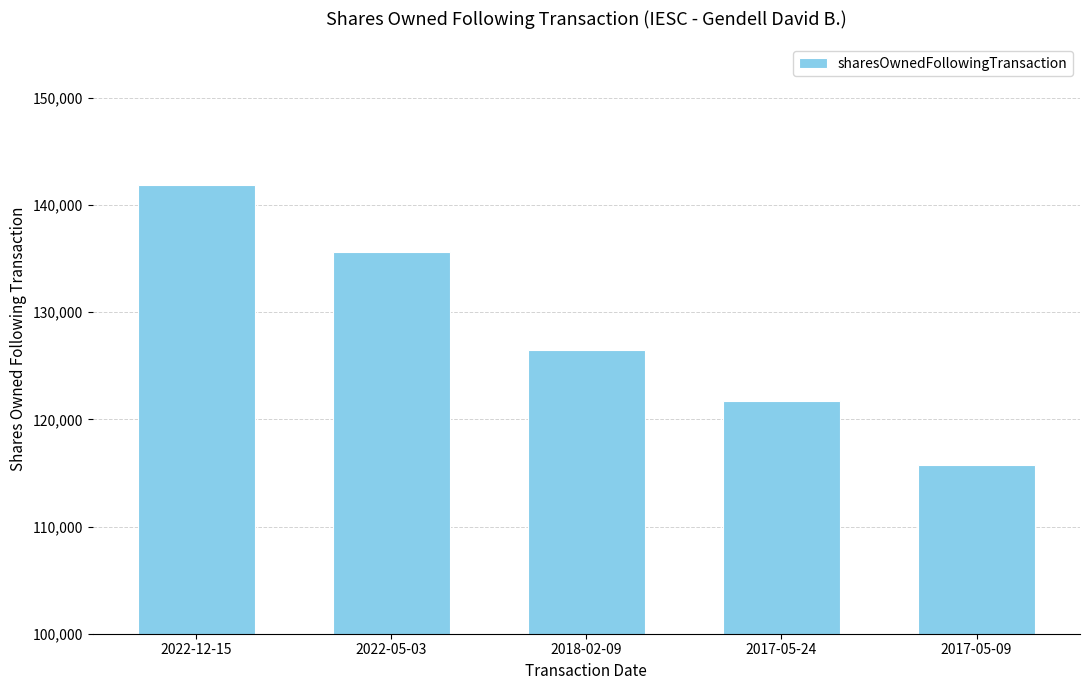

Does the chart contain stacked bars?

No